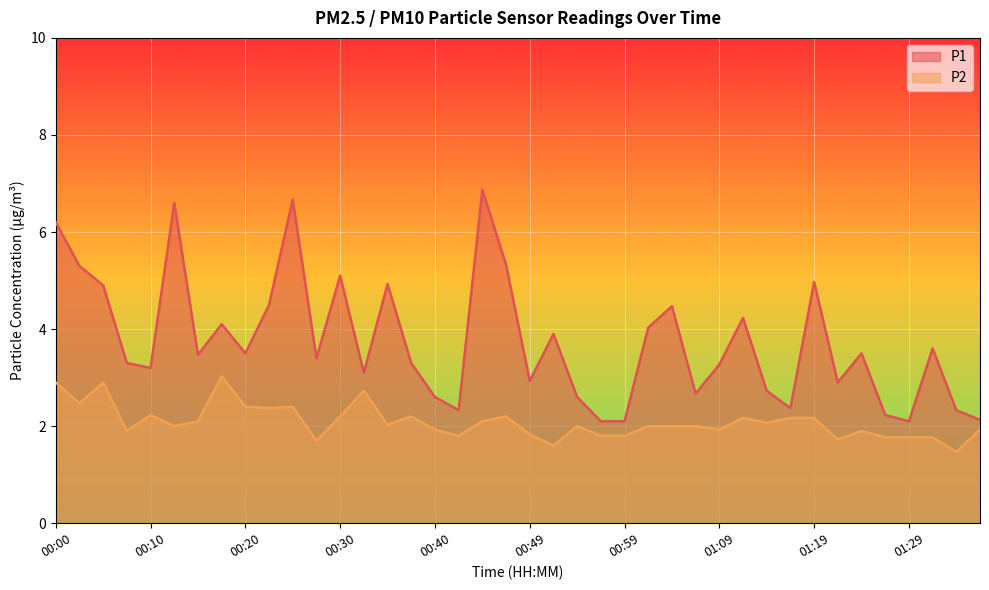

Is it true that P1 equals 2.3 at 00:27?

False